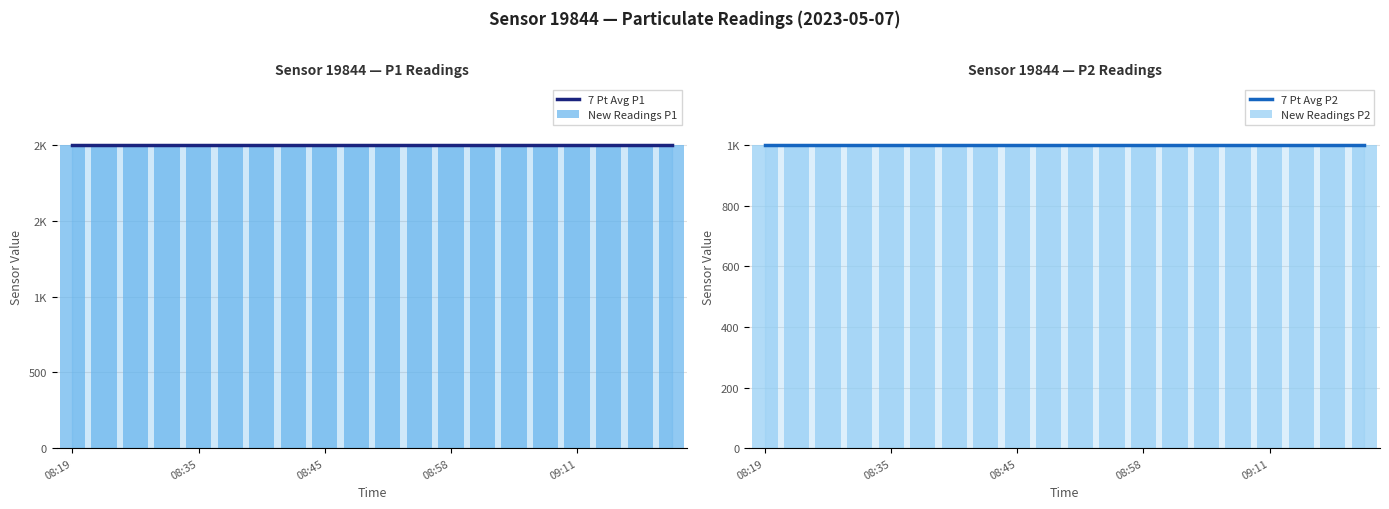

How many groups of bars are there?

20